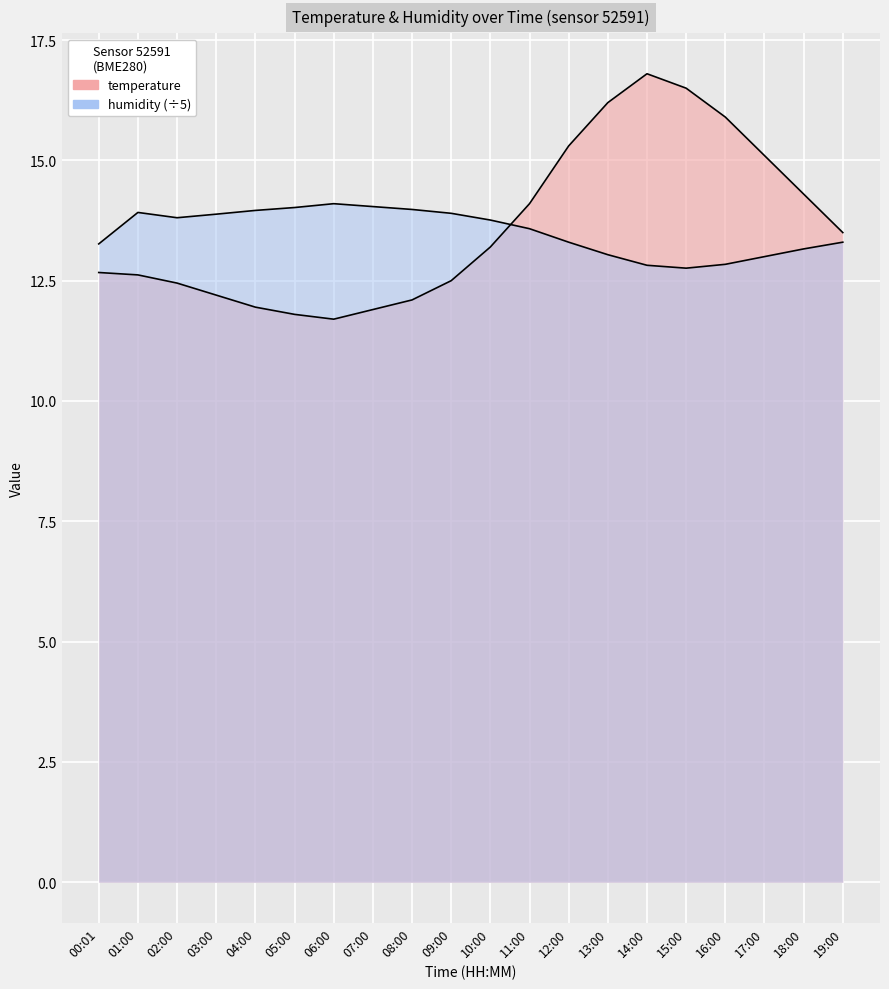

In temperature, how many points are higher than both neighbors (excluding endpoints)?

1